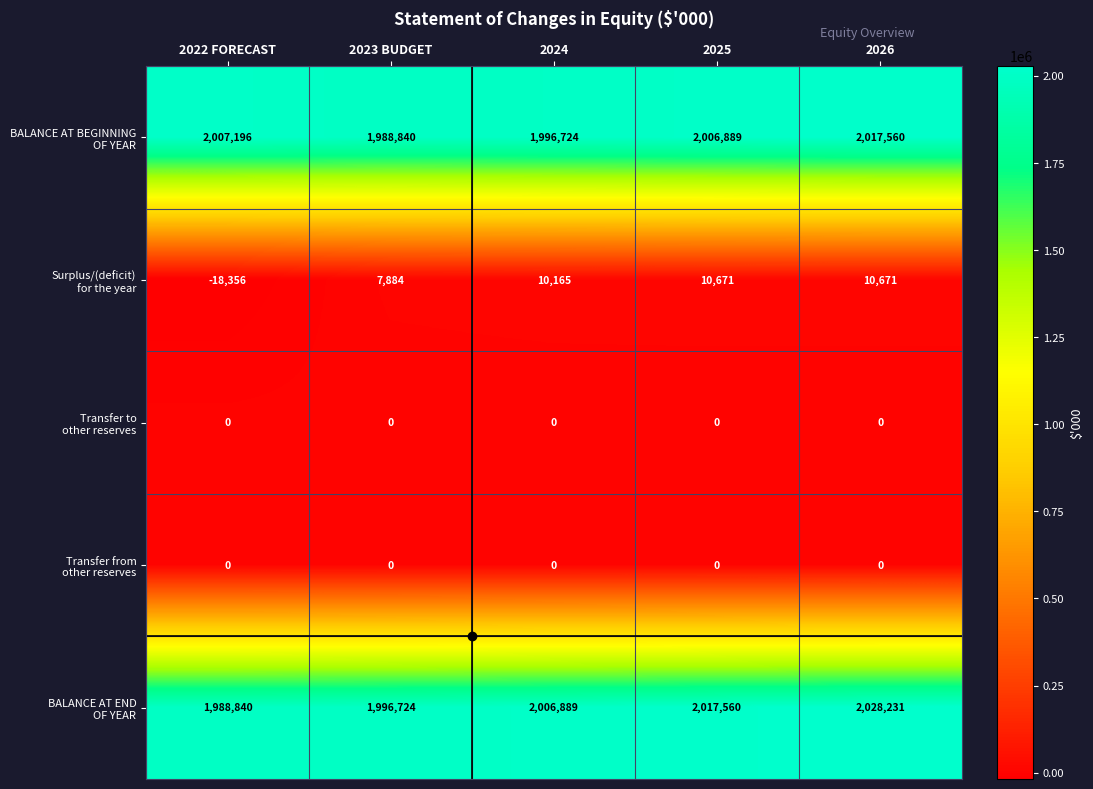

At which category does the chart reach its peak across all series?

2026